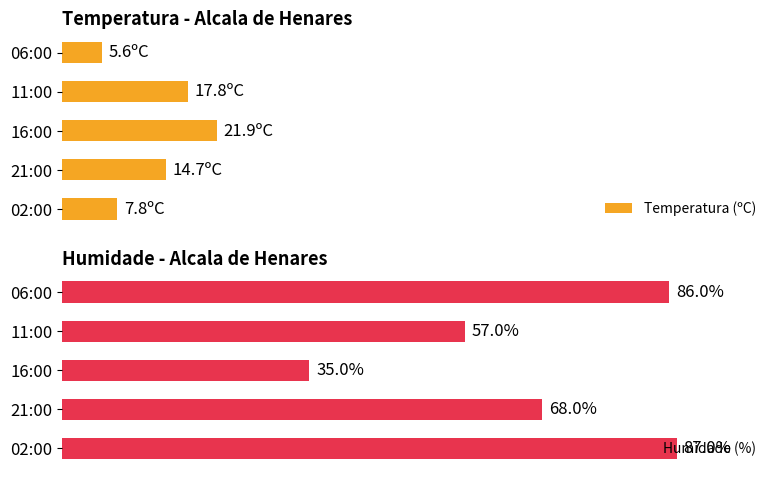

What is the lowest value of the Temperatura (ºC) series?

5.6